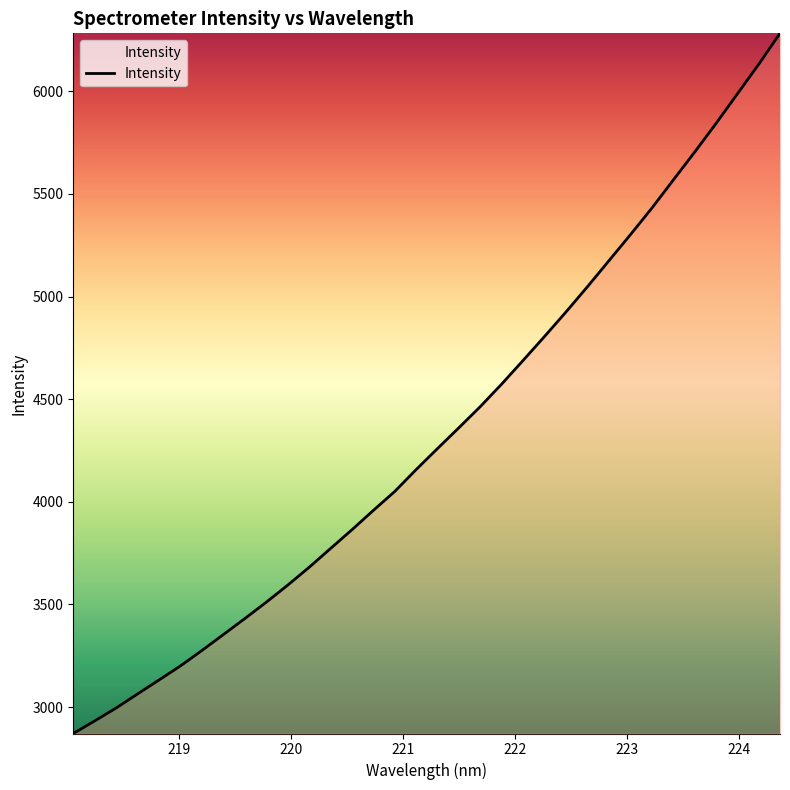

What is the difference between the maximum and minimum values?

3412.0